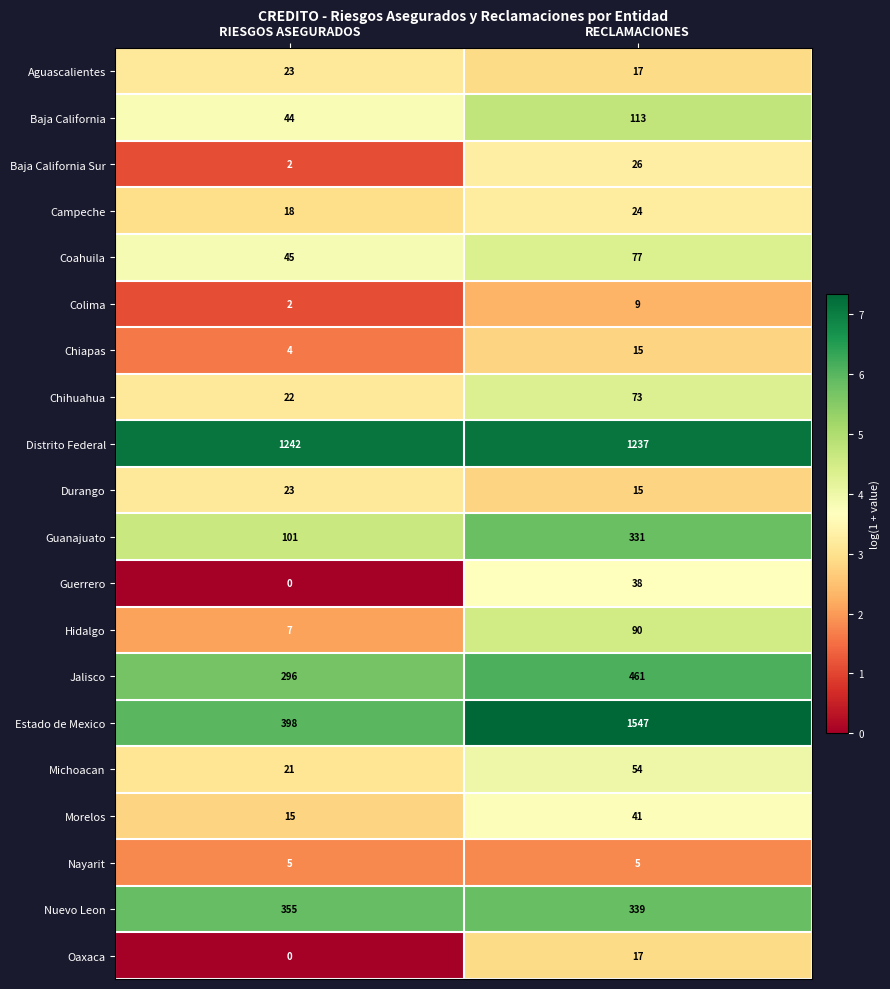

What is the average value of the Michoacan series?

38